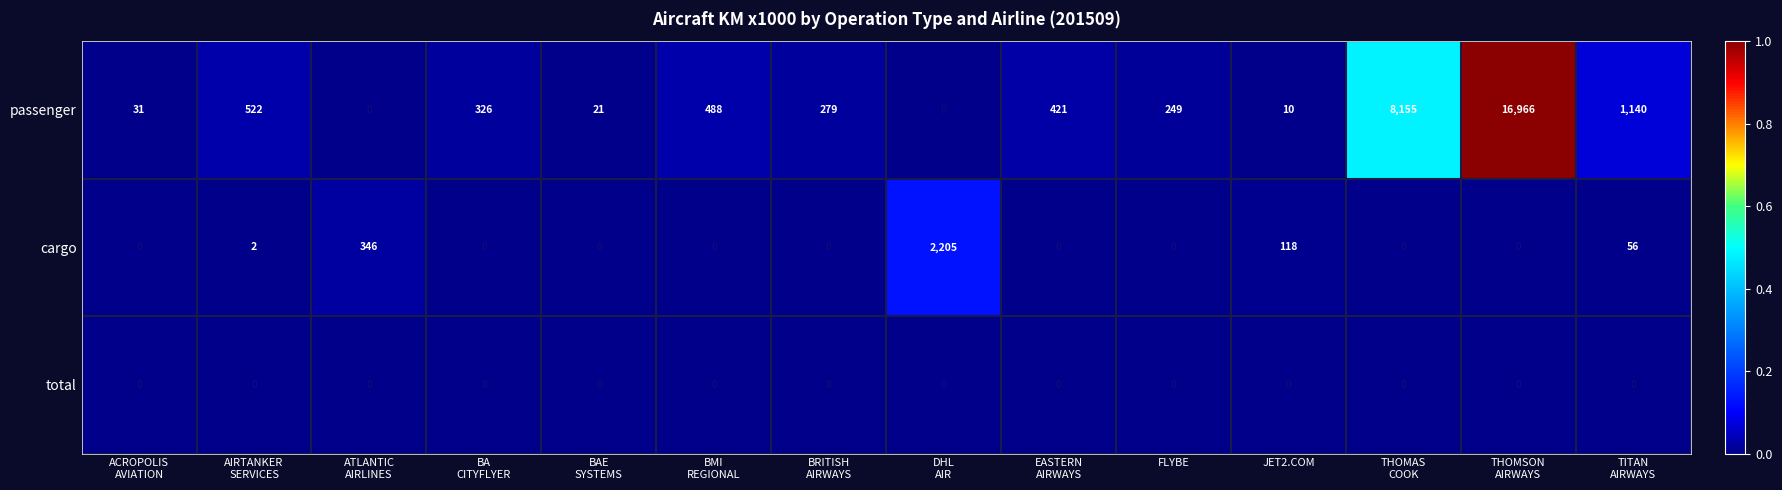

Count the number of data series in this chart.

3